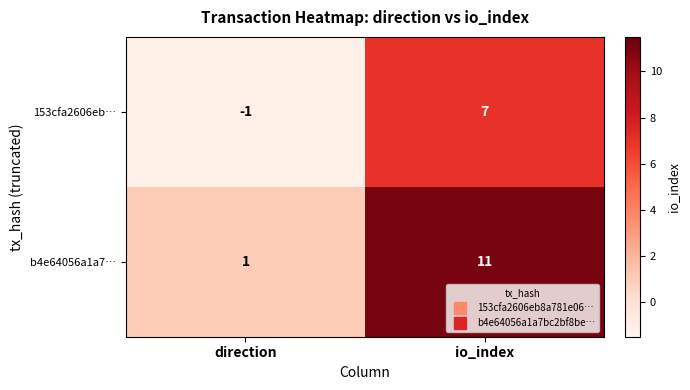

Rank the series by their average value, from lowest to highest.

153cfa2606eb…, b4e64056a1a7…